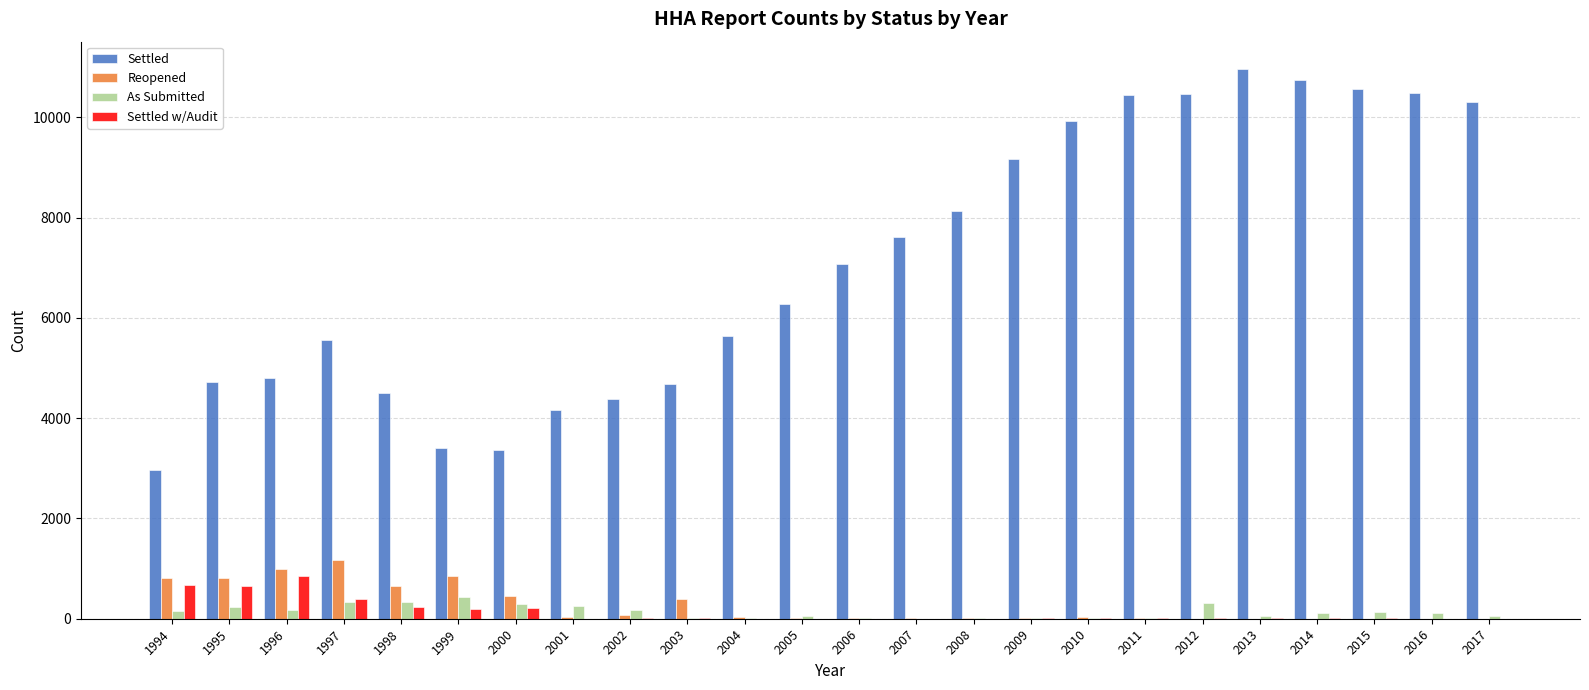

Count the number of categories in the chart.

24